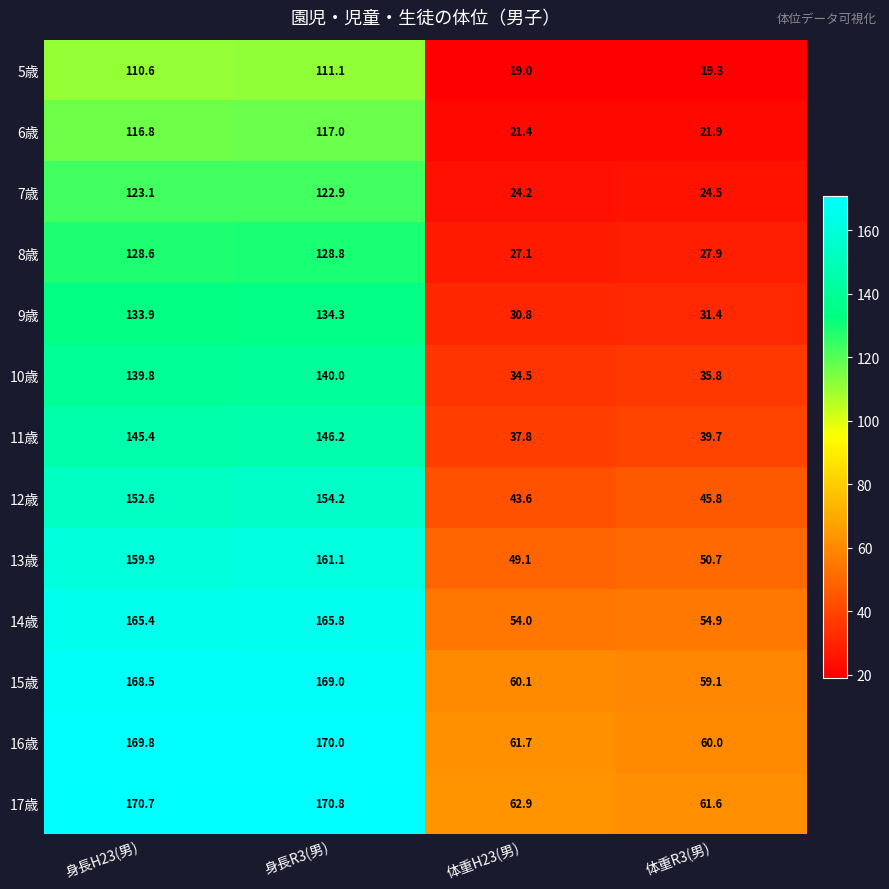

At which label does 10歳 first exceed 139?

身長H23(男)